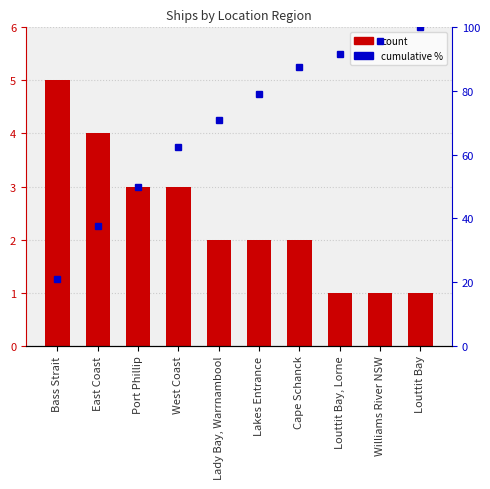

Which category has the highest value across all series?

Louttit Bay